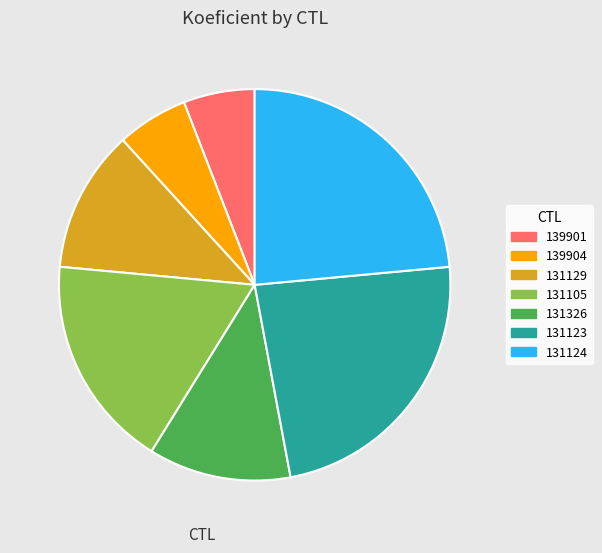

Combined, do 131326 and 131129 account for over 50%?

No